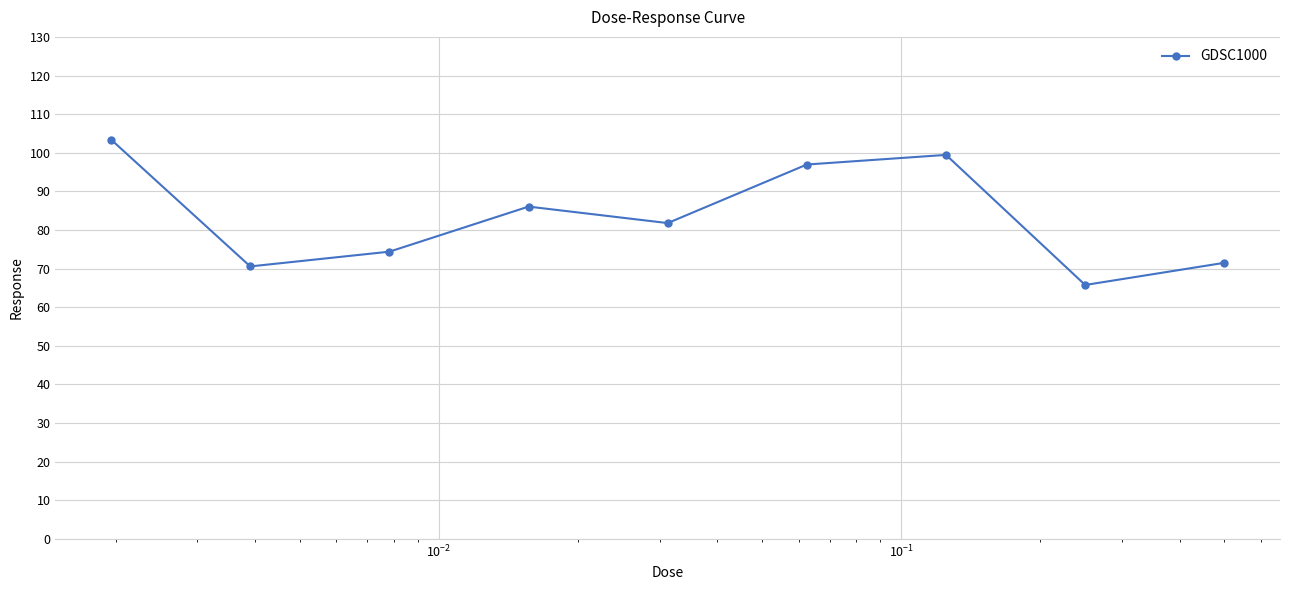

Reading left to right, what are all the values shown in this chart?

103.4	70.6	74.4	86.1	81.8	97.0	99.4	65.8	71.5